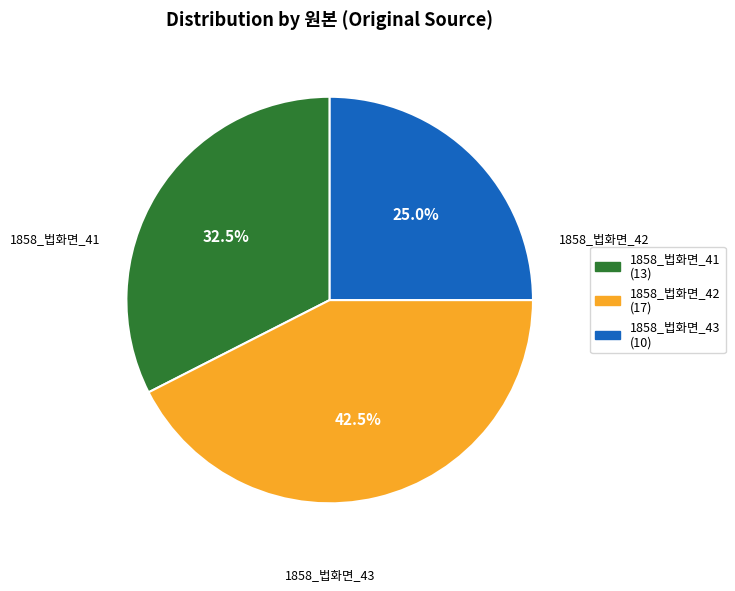

Does any single category account for the majority?

No